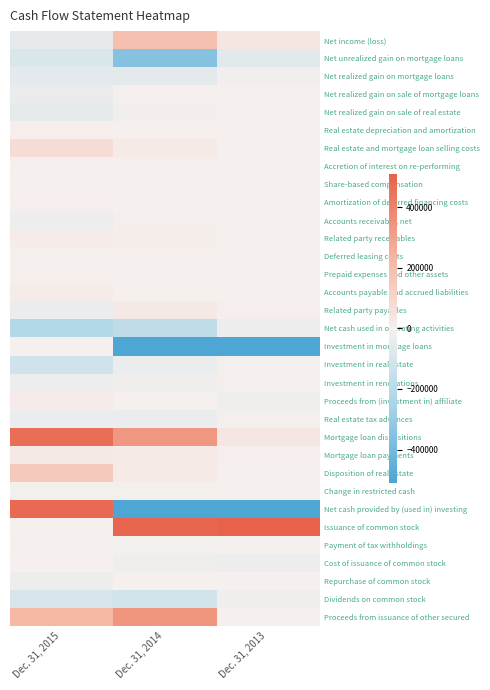

Reading left to right, transcribe all the data shown in this chart.

Net income (loss): Dec. 31, 2015=-46005	Dec. 31, 2014=188853	Dec. 31, 2013=39596
Net unrealized gain on mortgage loans: Dec. 31, 2015=-88829	Dec. 31, 2014=-350822	Dec. 31, 2013=-61092
Net realized gain on mortgage loans: Dec. 31, 2015=-58061	Dec. 31, 2014=-55766	Dec. 31, 2013=-10482
Net realized gain on sale of mortgage loans: Dec. 31, 2015=-36432	Dec. 31, 2014=-2771	Dec. 31, 2013=0
Net realized gain on sale of real estate: Dec. 31, 2015=-50932	Dec. 31, 2014=-9482	Dec. 31, 2013=0
Real estate depreciation and amortization: Dec. 31, 2015=7472	Dec. 31, 2014=1067	Dec. 31, 2013=25
Real estate and mortgage loan selling costs: Dec. 31, 2015=72230	Dec. 31, 2014=21788	Dec. 31, 2013=0
Accretion of interest on re-performing: Dec. 31, 2015=-551	Dec. 31, 2014=-2610	Dec. 31, 2013=0
Share-based compensation: Dec. 31, 2015=184	Dec. 31, 2014=227	Dec. 31, 2013=244
Amortization of deferred financing costs: Dec. 31, 2015=7348	Dec. 31, 2014=3427	Dec. 31, 2013=1102
Accounts receivable, net: Dec. 31, 2015=-22551	Dec. 31, 2014=-3472	Dec. 31, 2013=0
Related party receivables: Dec. 31, 2015=15311	Dec. 31, 2014=8199	Dec. 31, 2013=-876
Deferred leasing costs: Dec. 31, 2015=-88	Dec. 31, 2014=0	Dec. 31, 2013=0
Prepaid expenses and other assets: Dec. 31, 2015=-42	Dec. 31, 2014=-293	Dec. 31, 2013=-106
Accounts payable and accrued liabilities: Dec. 31, 2015=16627	Dec. 31, 2014=522	Dec. 31, 2013=3201
Related party payables: Dec. 31, 2015=-33391	Dec. 31, 2014=27512	Dec. 31, 2013=5825
Net cash used in operating activities: Dec. 31, 2015=-217710	Dec. 31, 2014=-173621	Dec. 31, 2013=-22563
Investment in mortgage loans: Dec. 31, 2015=0	Dec. 31, 2014=-1265890	Dec. 31, 2013=-1212620
Investment in real estate: Dec. 31, 2015=-119977	Dec. 31, 2014=-34104	Dec. 31, 2013=-6198
Investment in renovations: Dec. 31, 2015=-27410	Dec. 31, 2014=-12721	Dec. 31, 2013=-465
Proceeds from (investment in) affiliate: Dec. 31, 2015=18000	Dec. 31, 2014=0	Dec. 31, 2013=-18000
Real estate tax advances: Dec. 31, 2015=-29862	Dec. 31, 2014=-33719	Dec. 31, 2013=-6472
Mortgage loan dispositions: Dec. 31, 2015=468111	Dec. 31, 2014=334366	Dec. 31, 2013=38967
Mortgage loan payments: Dec. 31, 2015=26206	Dec. 31, 2014=20900	Dec. 31, 2013=4901
Disposition of real estate: Dec. 31, 2015=154880	Dec. 31, 2014=23652	Dec. 31, 2013=685
Change in restricted cash: Dec. 31, 2015=-7284	Dec. 31, 2014=-7404	Dec. 31, 2013=-5878
Net cash provided by (used in) investing: Dec. 31, 2015=482664	Dec. 31, 2014=-974920	Dec. 31, 2013=-1206230
Issuance of common stock: Dec. 31, 2015=212	Dec. 31, 2014=491388	Dec. 31, 2013=684615
Payment of tax withholdings: Dec. 31, 2015=-102	Dec. 31, 2014=-7669	Dec. 31, 2013=-123
Cost of issuance of common stock: Dec. 31, 2015=0	Dec. 31, 2014=-15290	Dec. 31, 2013=-25729
Repurchase of common stock: Dec. 31, 2015=-24983	Dec. 31, 2014=0	Dec. 31, 2013=0
Dividends on common stock: Dec. 31, 2015=-98334	Dec. 31, 2014=-116025	Dec. 31, 2013=-13087
Proceeds from issuance of other secured: Dec. 31, 2015=220931	Dec. 31, 2014=339426	Dec. 31, 2013=0